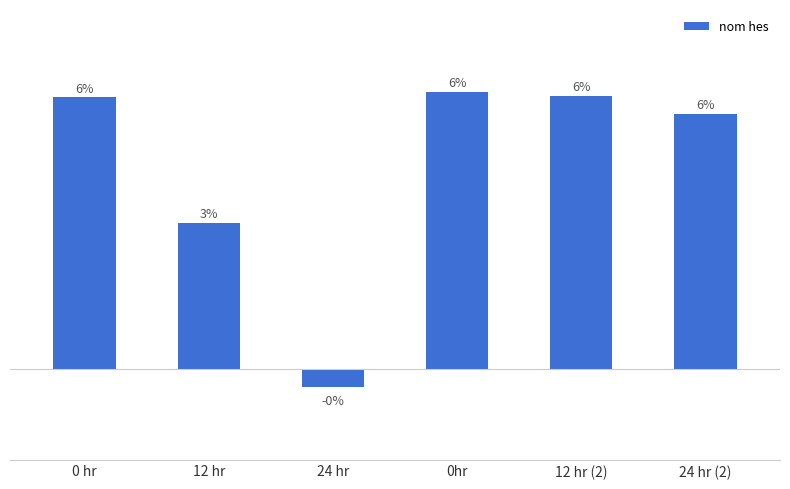

Which has a higher value, 24 hr or 0 hr?

0 hr